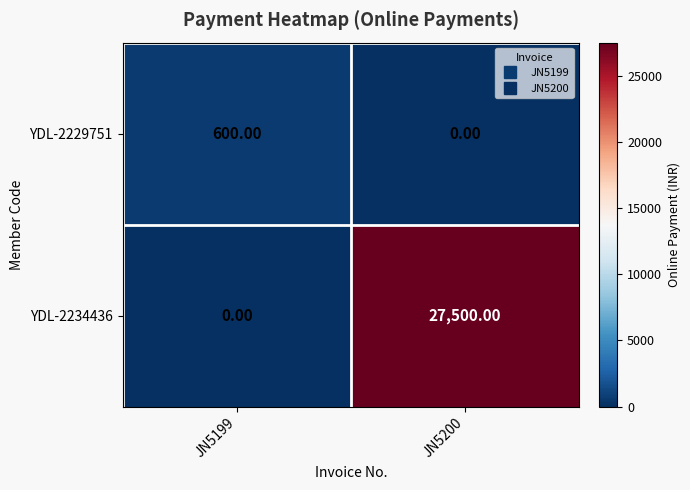

Which label corresponds to the largest value in the chart?

JN5200